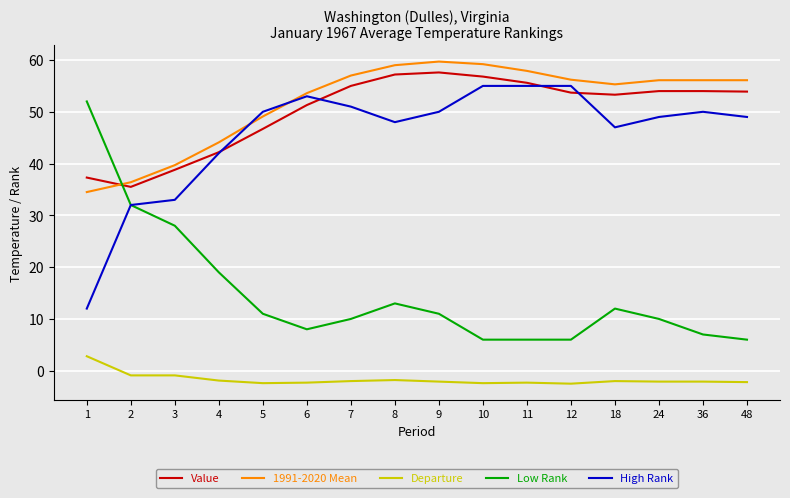

At 18, list the series in order from smallest to largest.

Departure, Low Rank, High Rank, Value, 1991-2020 Mean